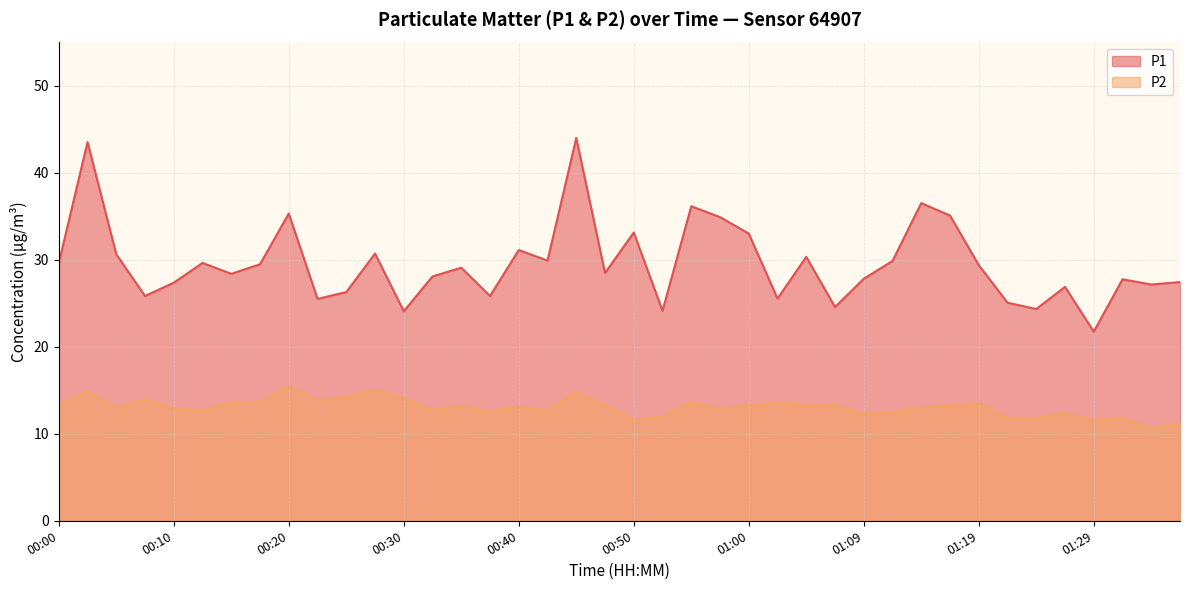

At which category does P2 reach its first local peak?

00:02